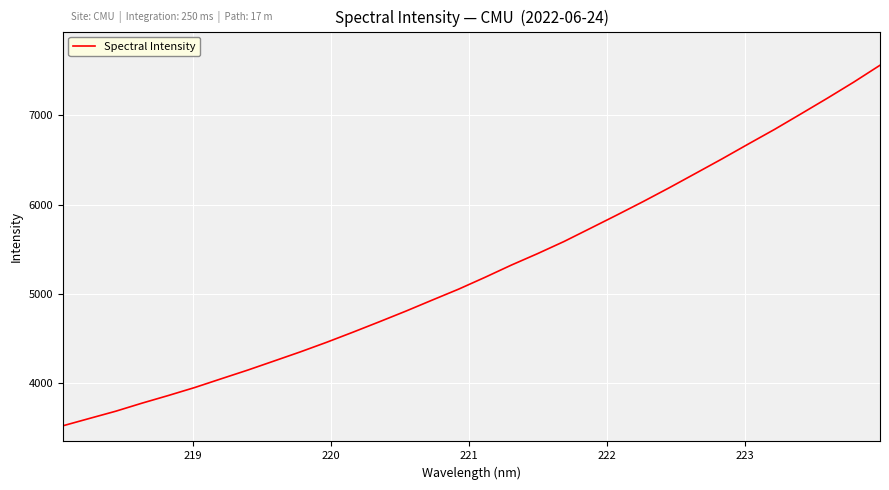

Reading left to right, what are all the values shown in this chart?

3517.4	3599.3	3680.7	3771.5	3857.6	3947.1	4044.9	4141.9	4244.0	4346.8	4454.8	4568.4	4685.0	4804.0	4928.0	5050.5	5183.1	5320.4	5449.7	5585.2	5733.0	5881.5	6032.9	6189.3	6350.8	6512.8	6679.9	6844.8	7018.5	7193.7	7374.0	7563.7